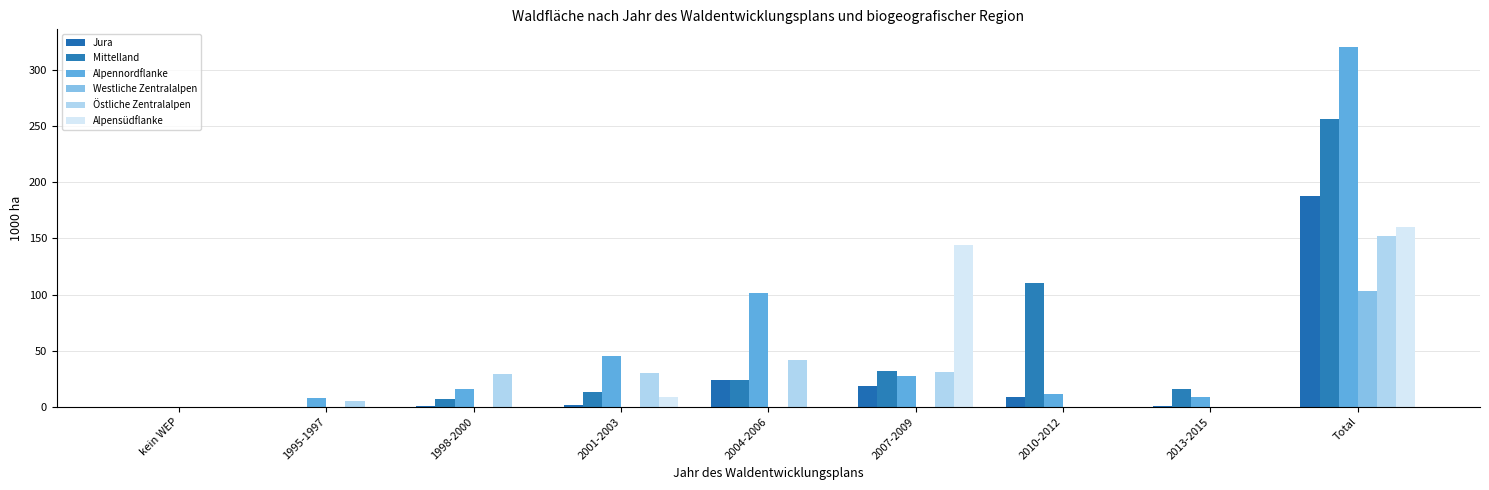

The value of Westliche Zentralalpen at kein WEP is 0.0. True or false?

True